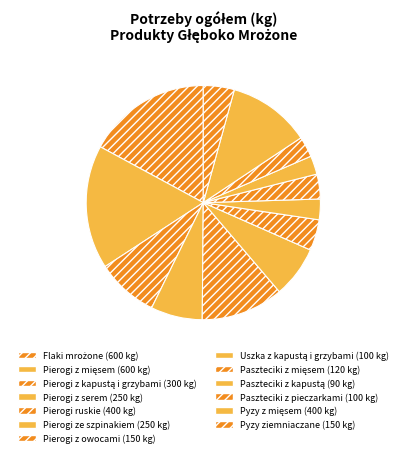

How many segments does this pie chart have?

13